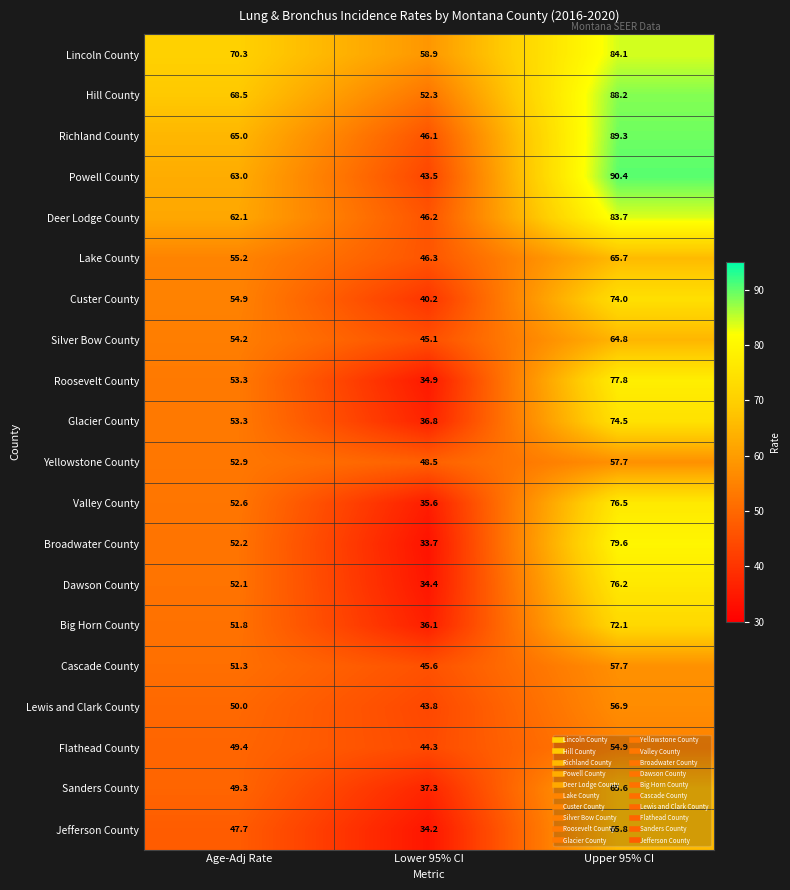

At which category does the chart reach its minimum across all series?

Lower 95% CI